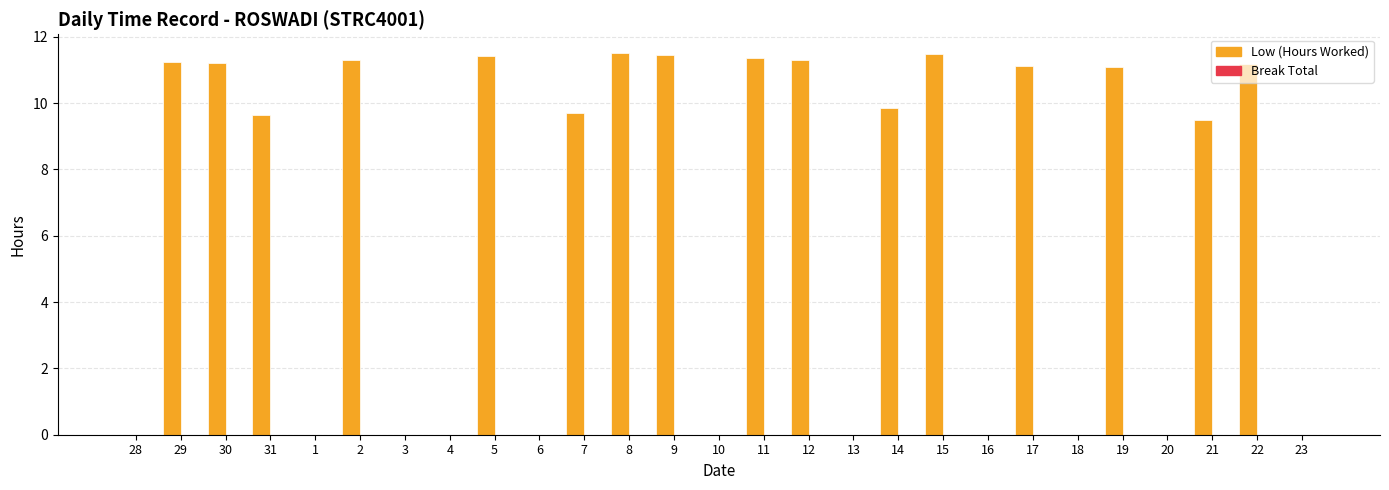

Between 19 and 12, which is larger?

12